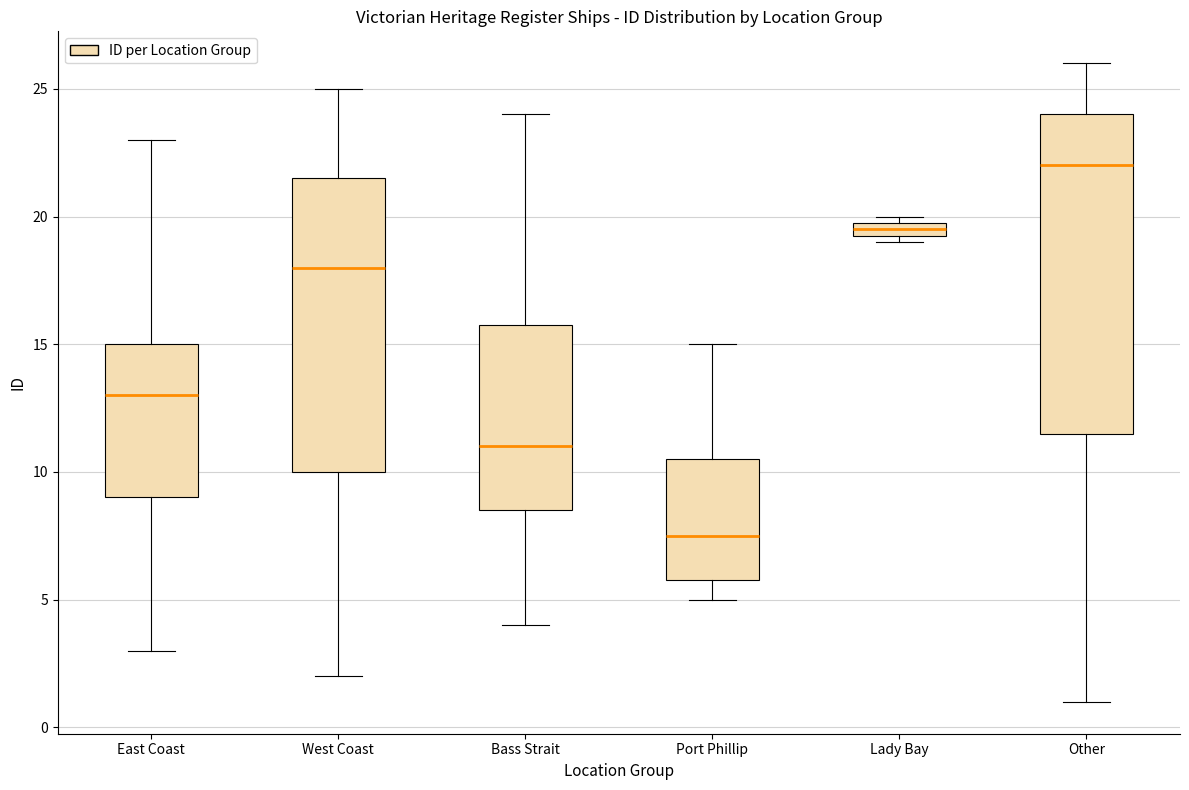

Comparing the boxes themselves (not the whiskers), which one is the tallest?

Other